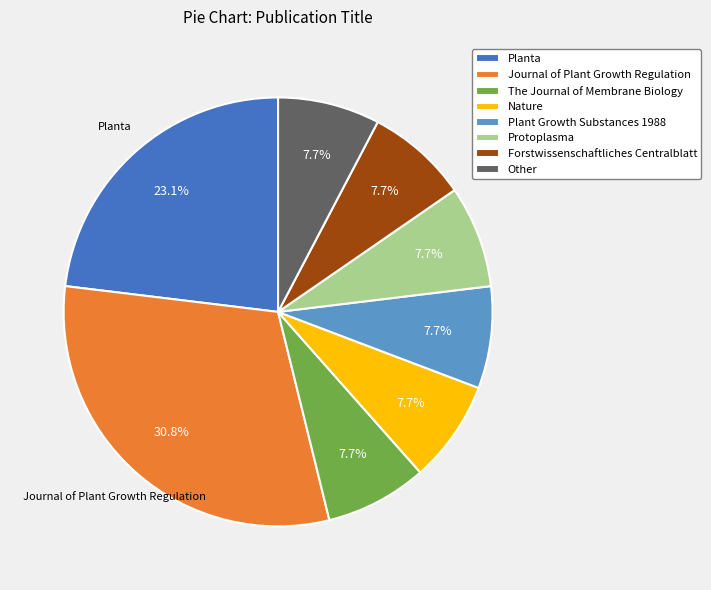

True or false: Planta accounts for 23% of the total.

True